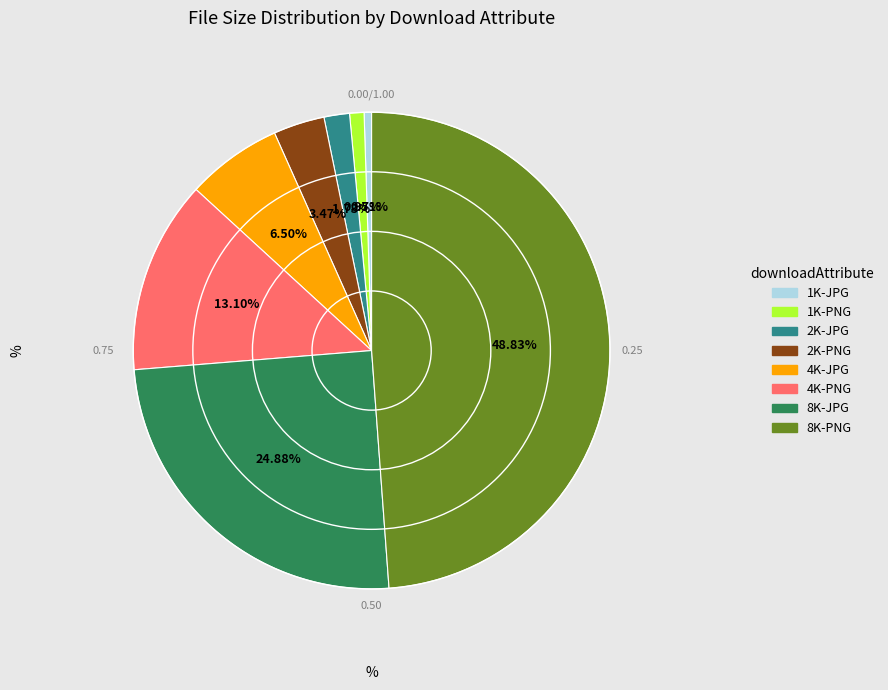

Is there any slice that represents more than half of the pie?

No